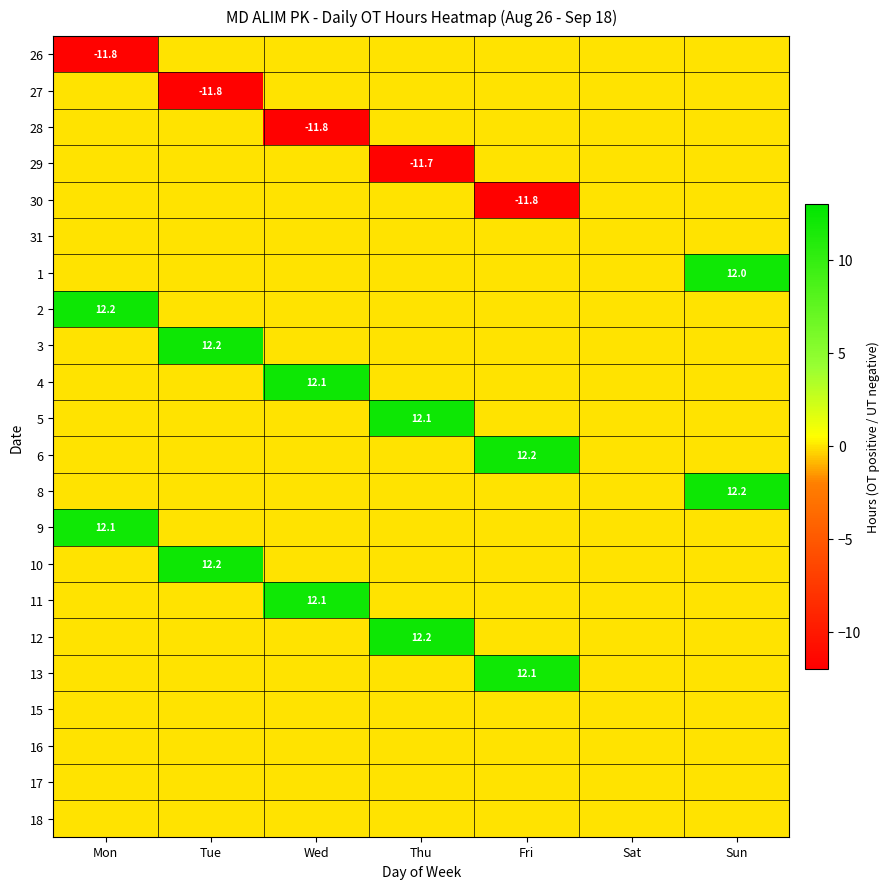

Which has a higher value, Tue or Fri?

Tue